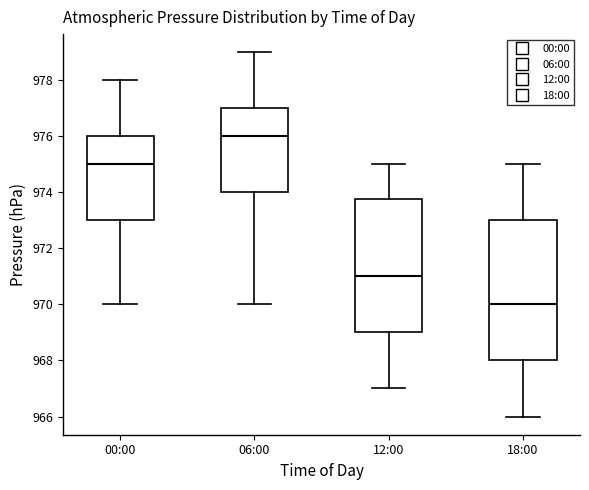

Which box's median line is the highest?

06:00